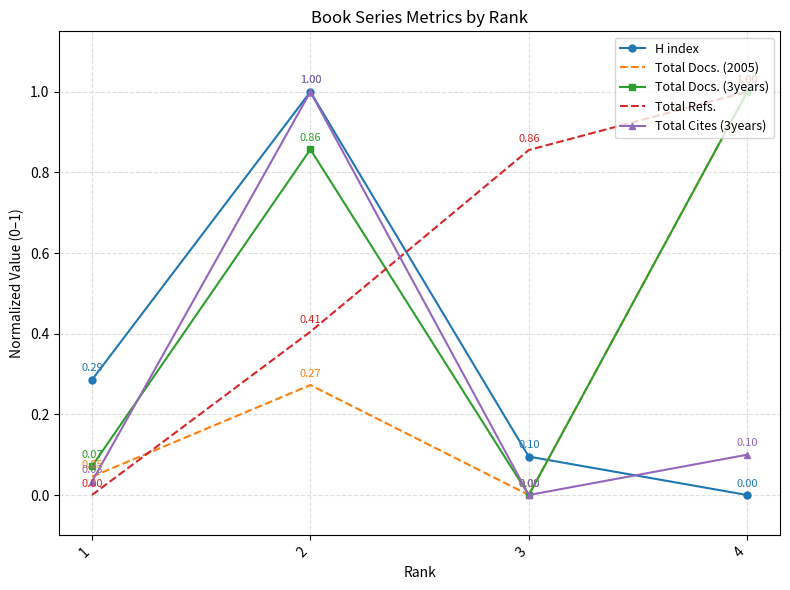

What is the difference between the maximum and second lowest values in the Total Docs. (2005) series?

1.0